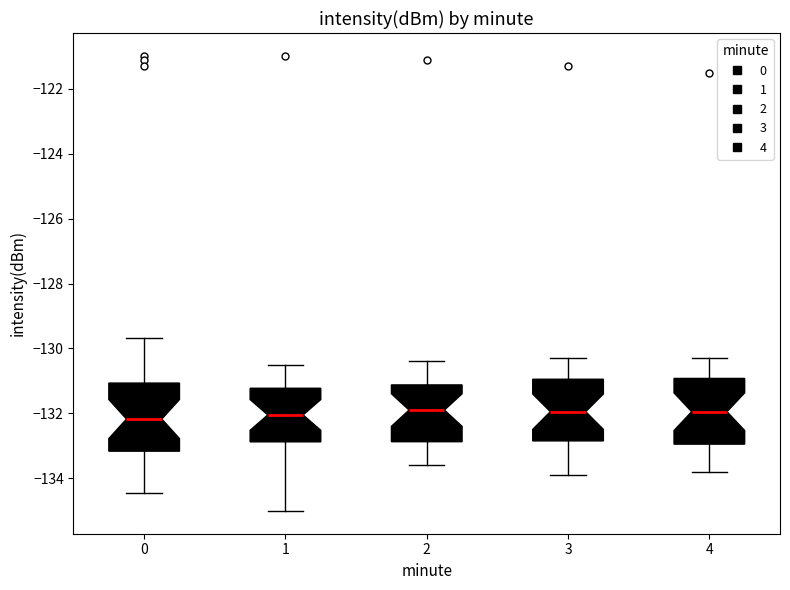

Reading left to right, transcribe this box plot: for each box, give where its median line is, the range the box spans, and where its two whiskers end, as read against the y-axis. The values are not printed on the chart, so give them approximately, as read against the axis.

0: median -132.2, box -133.2 to -131.0, whiskers -134.4 to -129.6
1: median -132.0, box -132.8 to -131.2, whiskers -135.0 to -130.4
2: median -131.8, box -132.8 to -131.2, whiskers -133.6 to -130.4
3: median -132.0, box -132.8 to -131.0, whiskers -133.8 to -130.2
4: median -132.0, box -133.0 to -131.0, whiskers -133.8 to -130.2